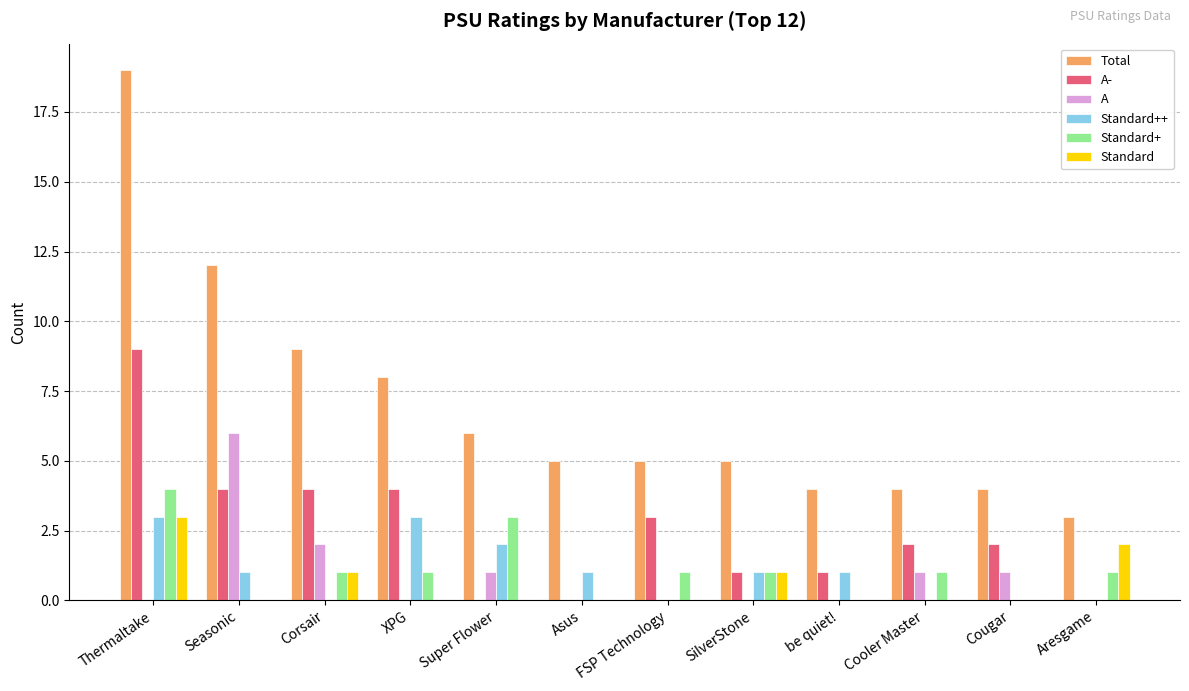

At which category is the sum across all series the highest?

Thermaltake